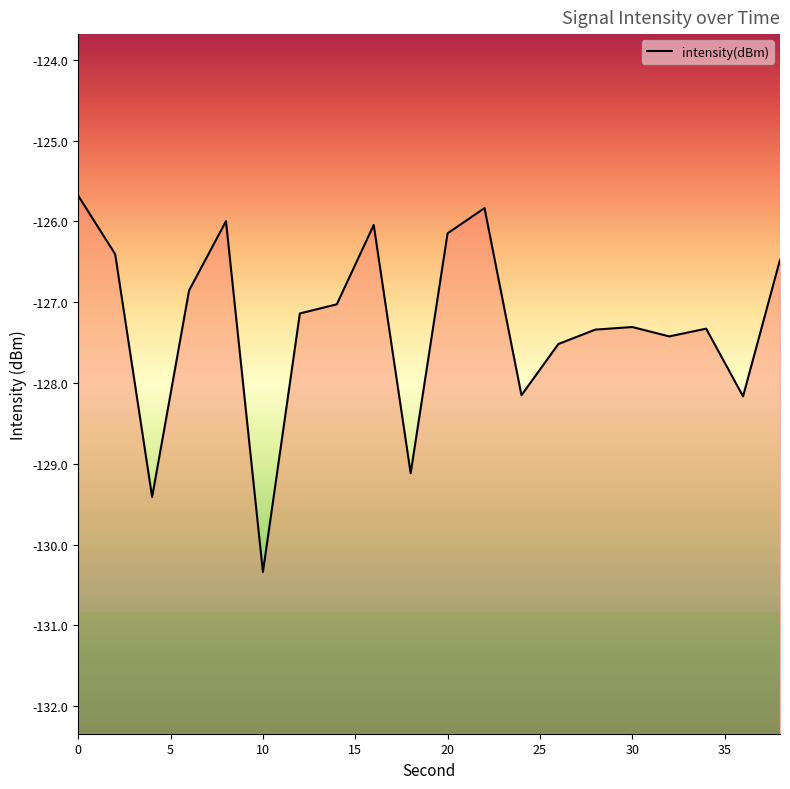

Between 5 and 17, which is larger?

5